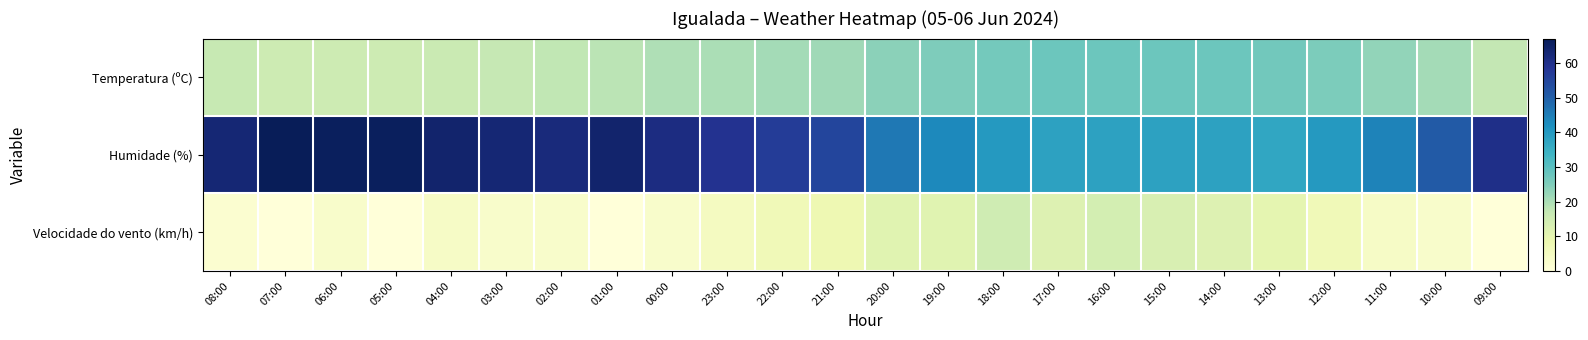

Between 06:00 and 12:00, which series saw the biggest shift?

Humidade (%)